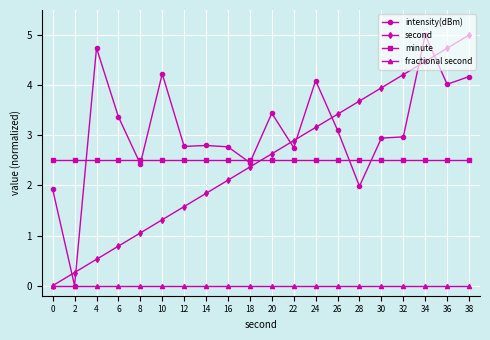

Which series changed the most between 10 and 30?

second